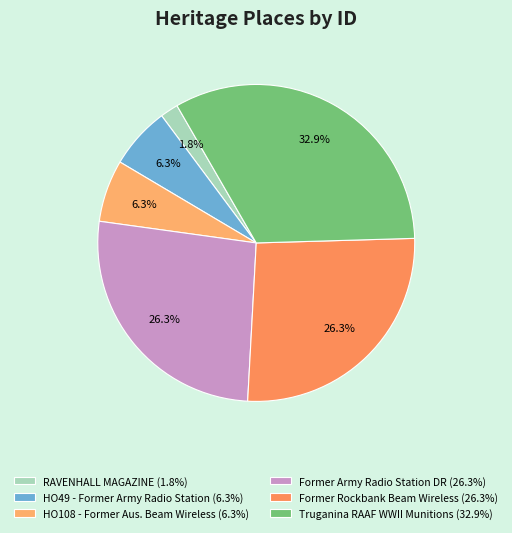

Which slice is the smallest?

RAVENHALL MAGAZINE (1.8%)